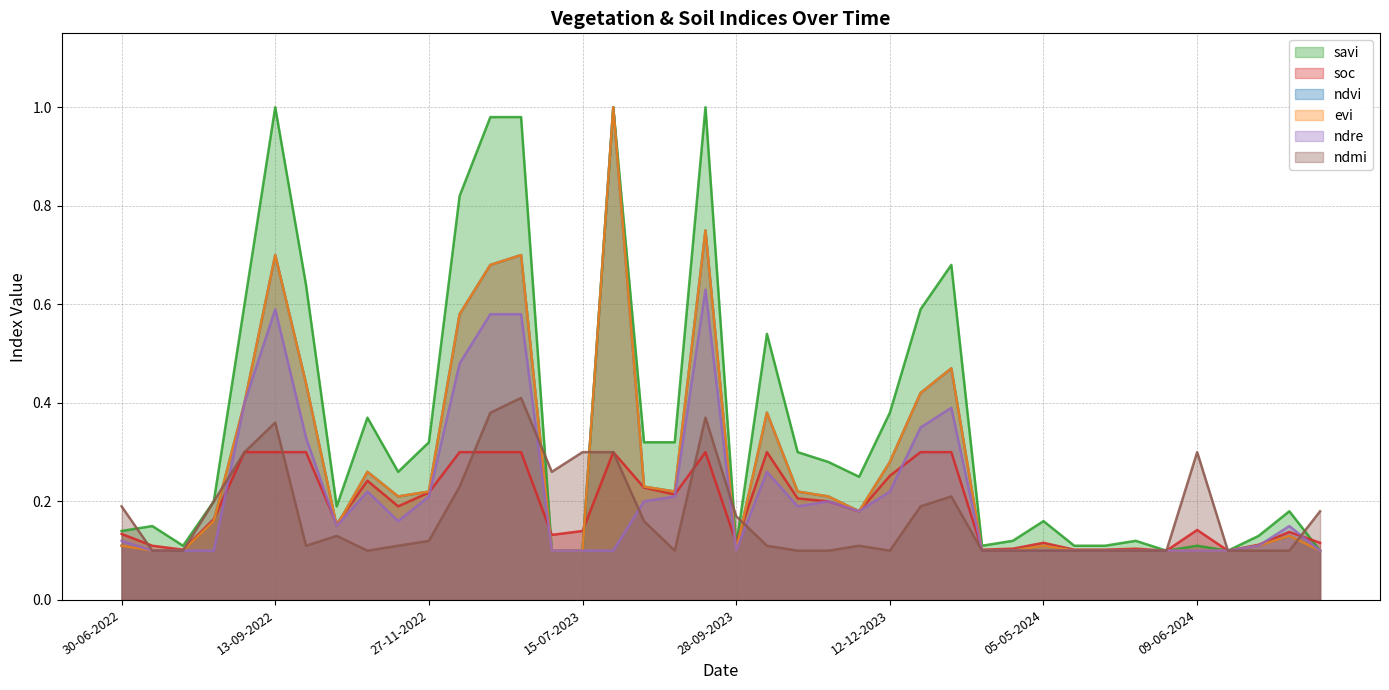

Is it true that ndvi equals 0.4 at 13-10-2023?

True